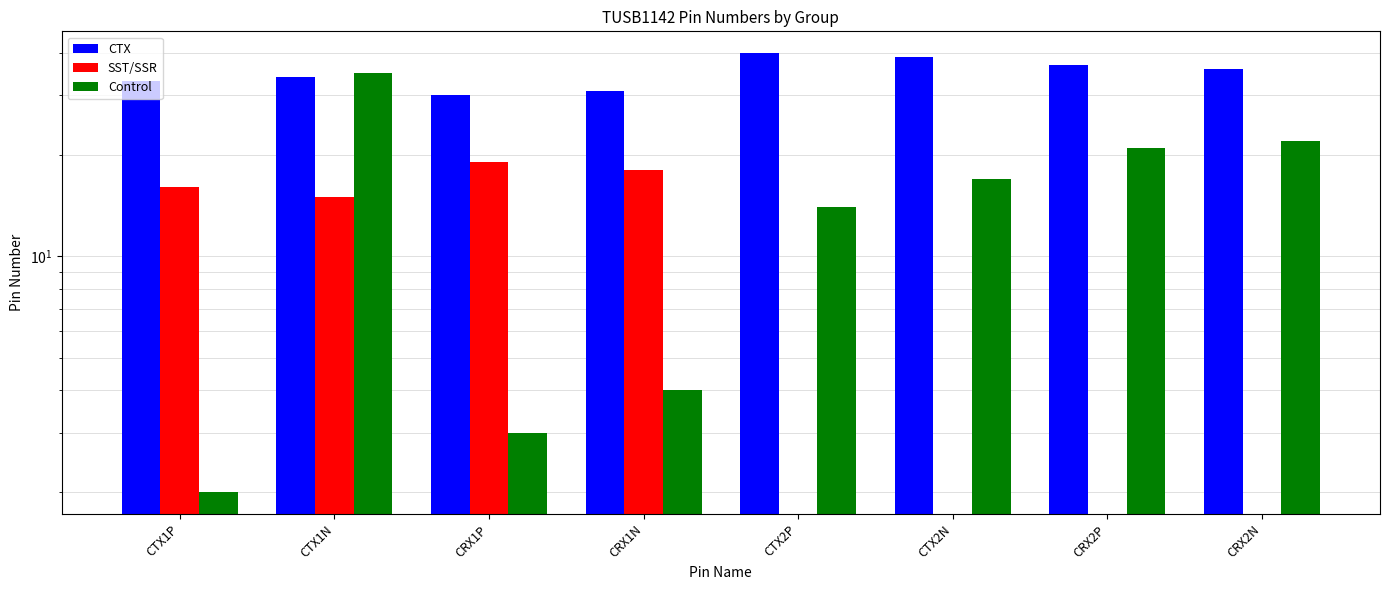

What is the sum of the Control values at CTX2N and CRX2P?

38